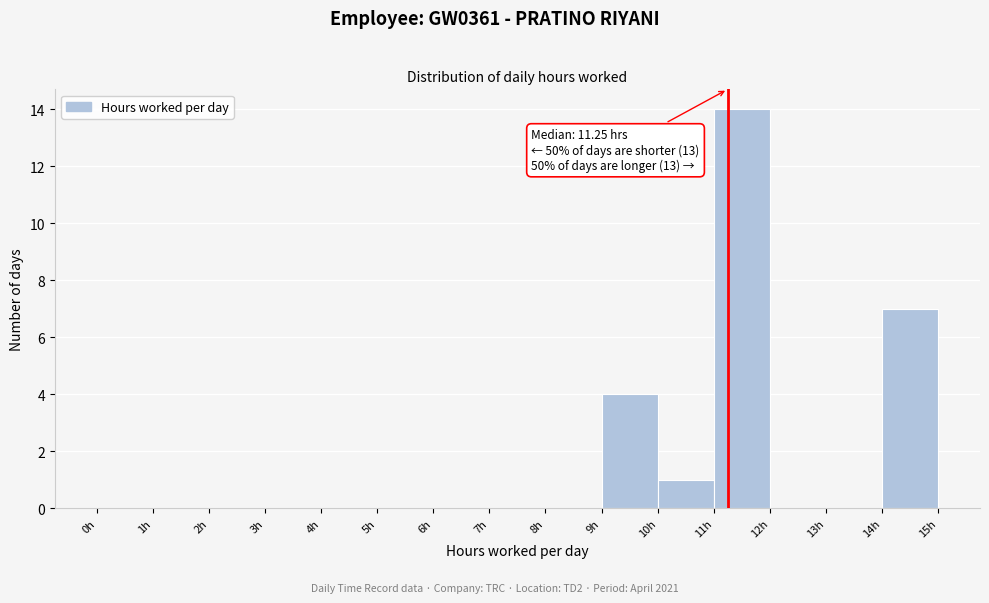

Over which range of the x-axis is the bar tallest?

11 to 12